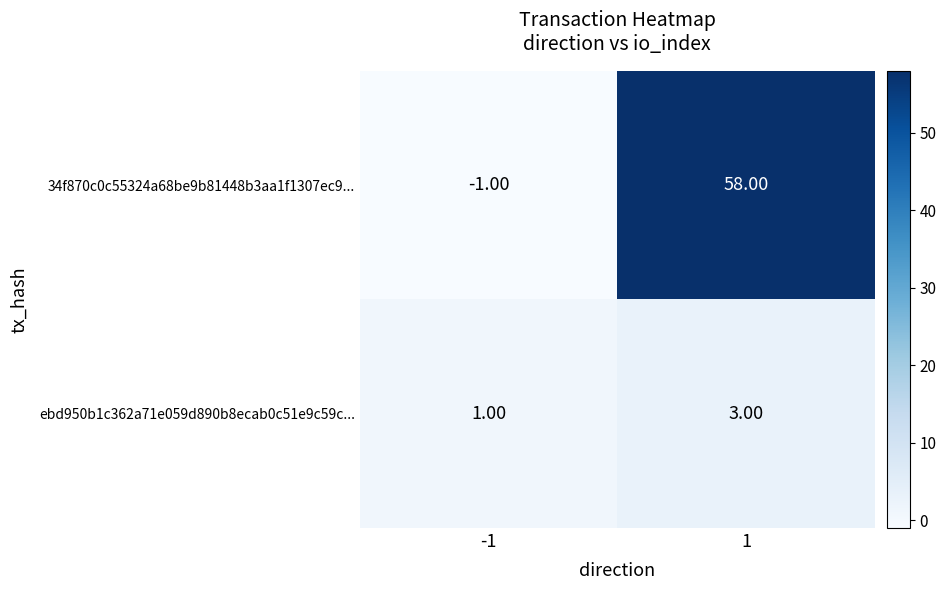

How many series are shown in this chart?

2